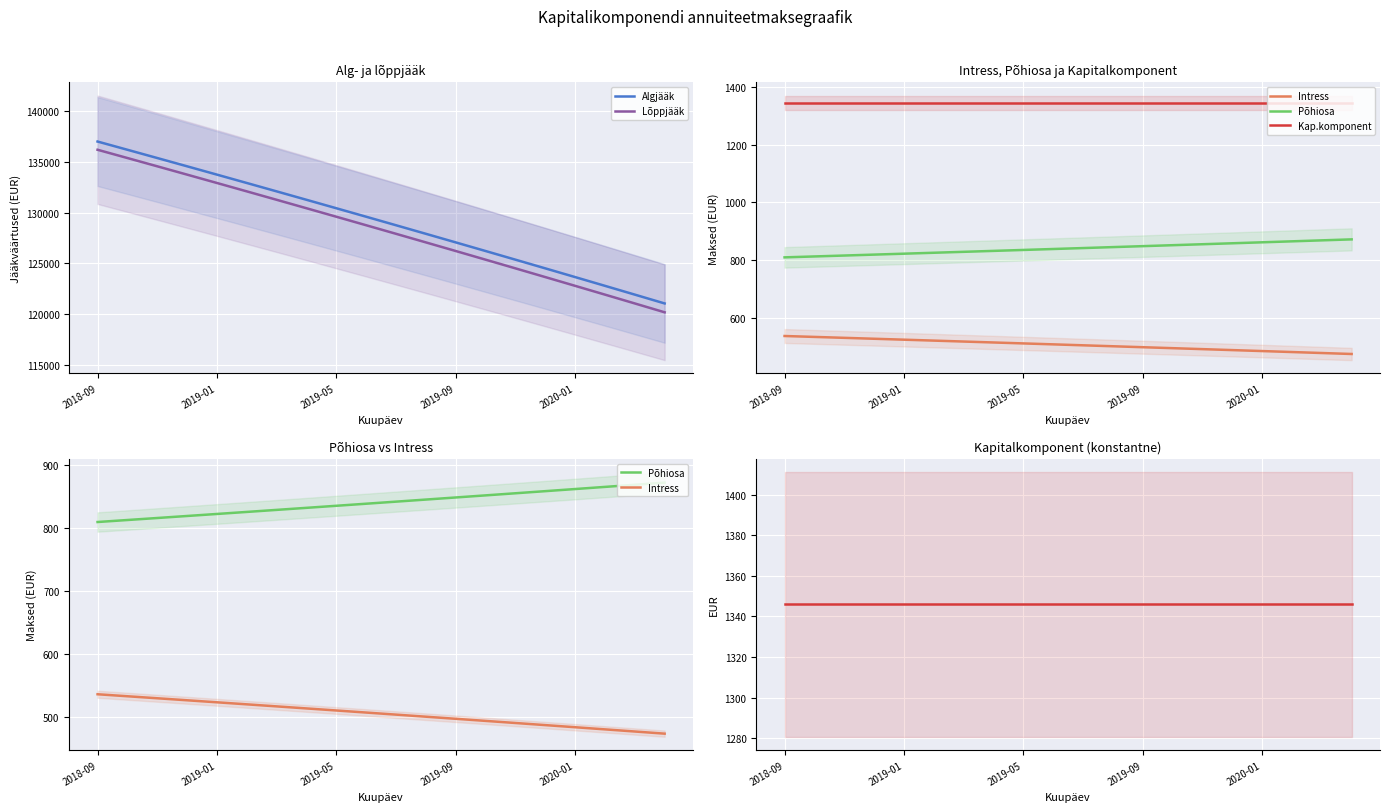

Where does the Põhiosa series first go above 841?

10